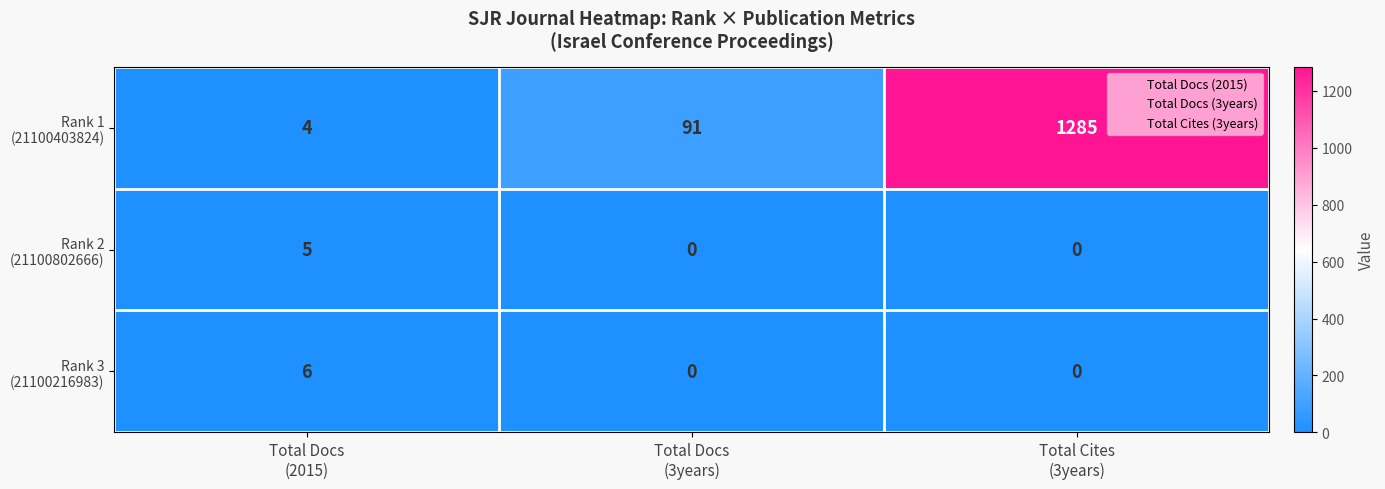

What is the greatest value displayed?

1285